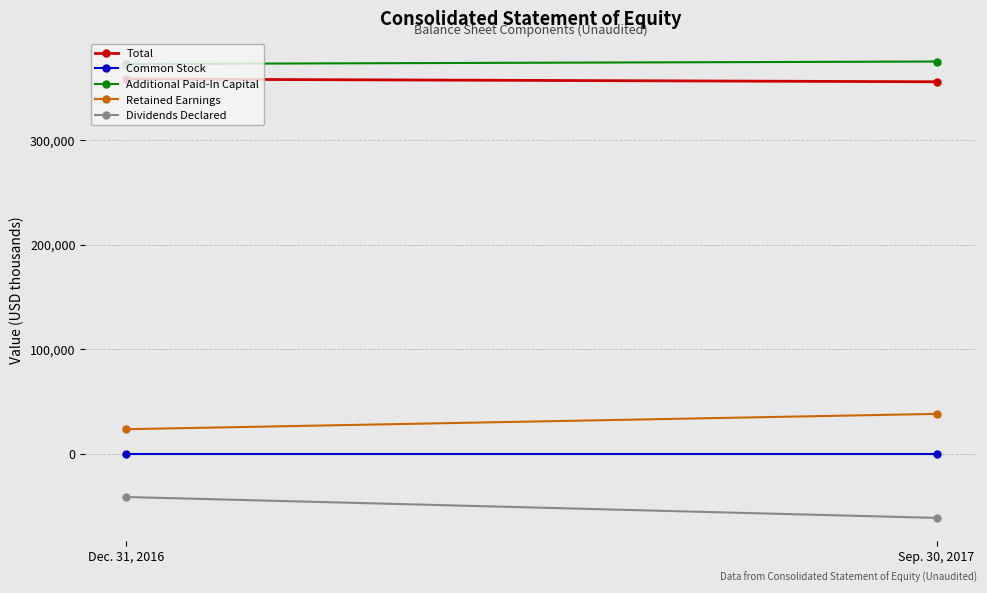

Where is Common Stock nearest to the value 314?

Dec. 31, 2016